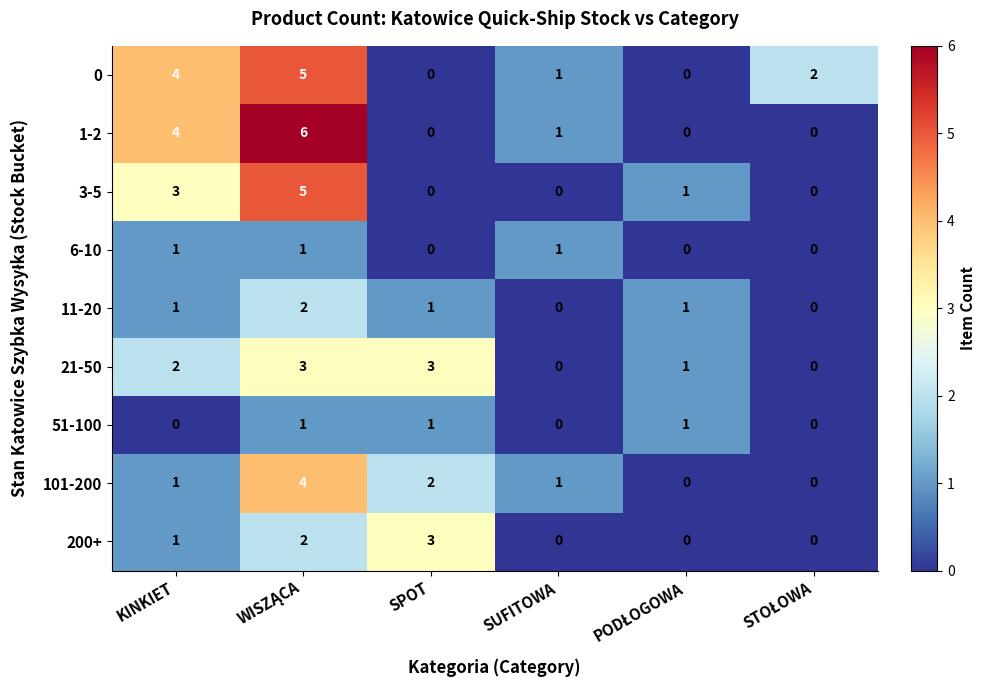

What is the maximum value shown in the chart?

6